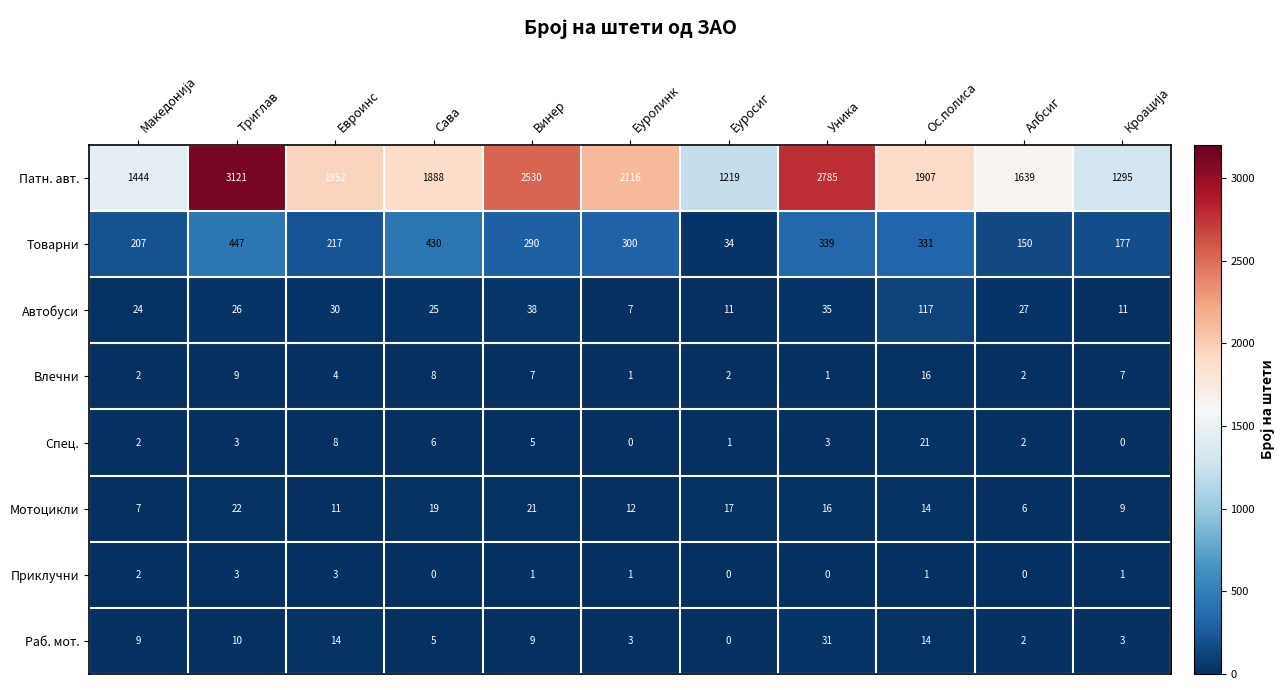

Is it true that Автобуси equals 35 at Ос.полиса?

False